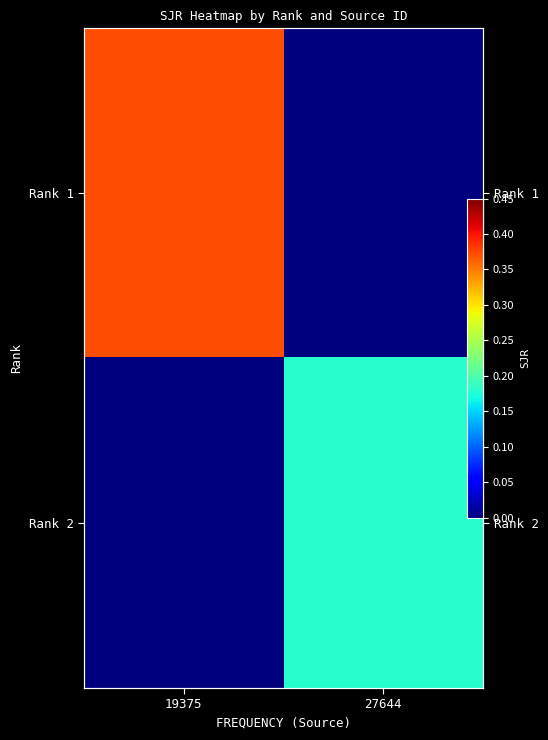

Between 27644 and 19375, which is larger?

19375